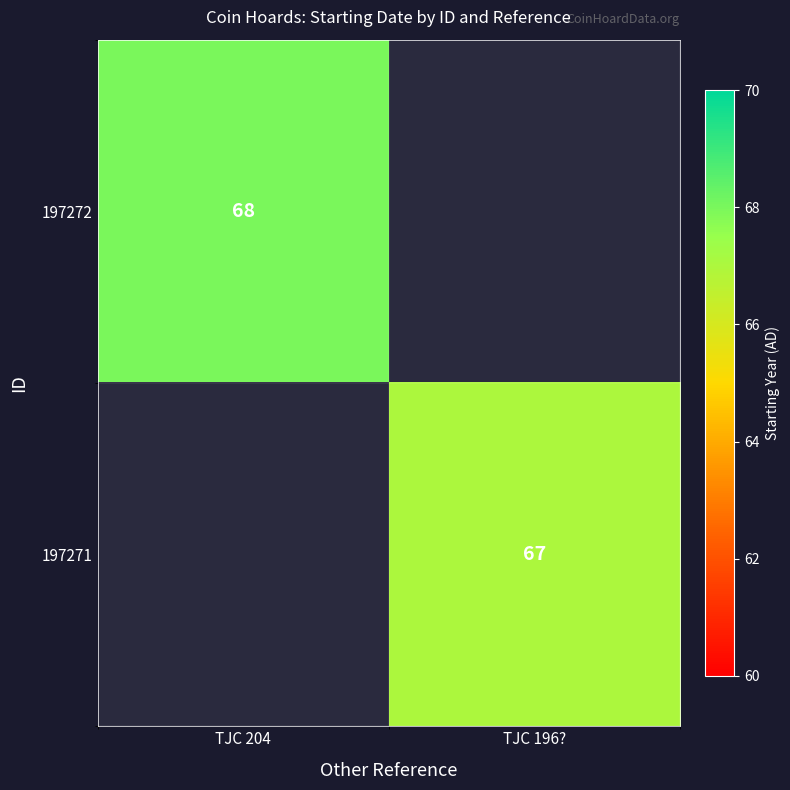

Is it true that 197271 equals 67 at TJC 196??

True